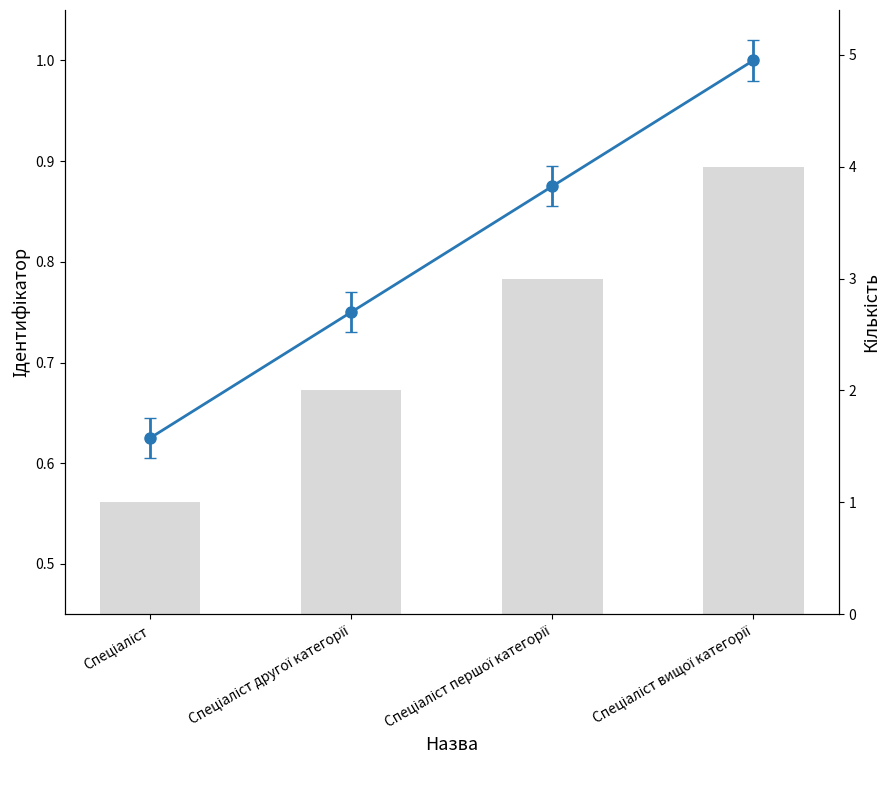

What is the approximate value at Спеціаліст?

1